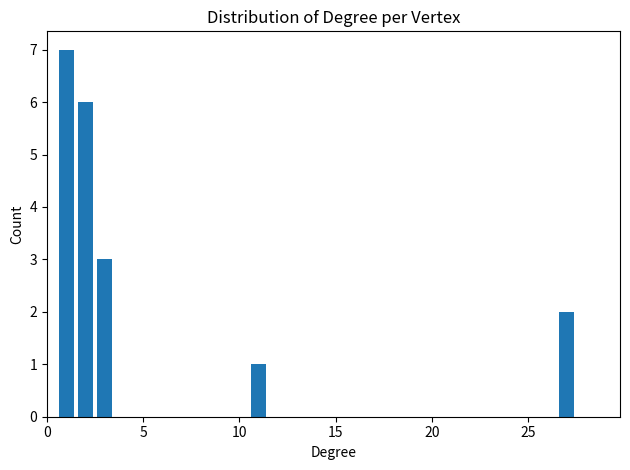

Around what value on the x-axis is the tallest bar? Give the approximate position of its centre, as read against the axis.

1.0